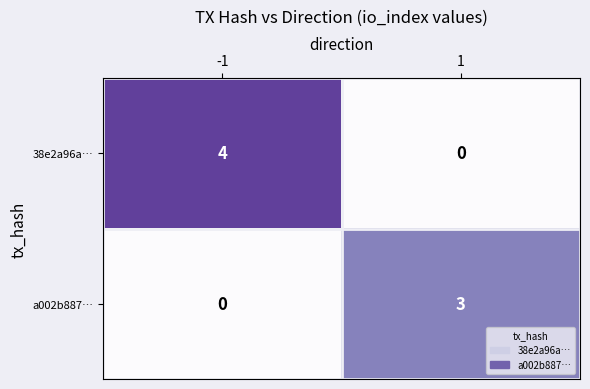

What is the sum of the a002b887… values at -1 and 1?

3